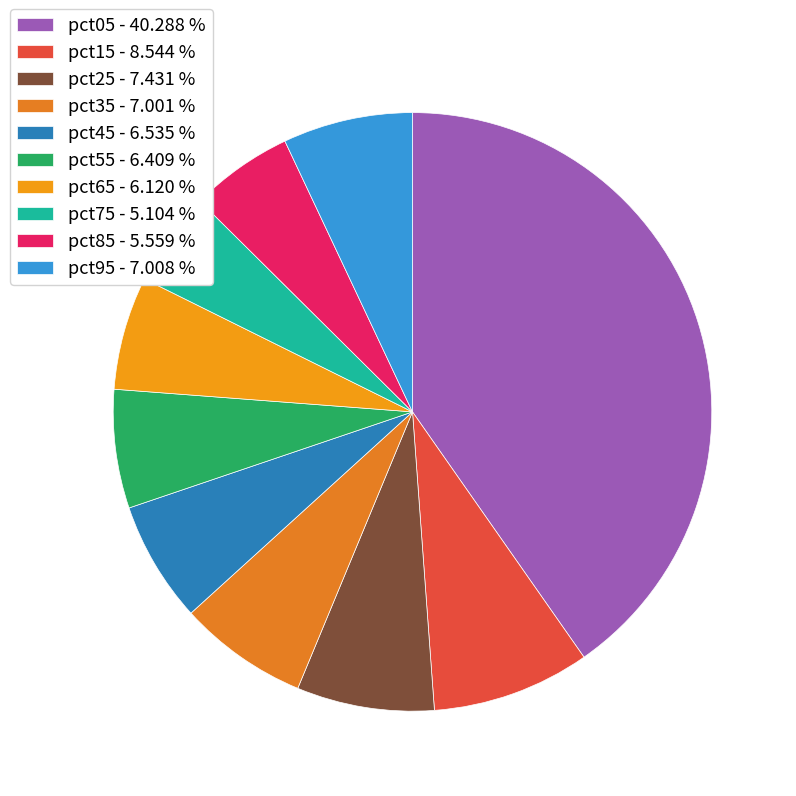

Rank the categories by value from lowest to highest.

pct75, pct85, pct65, pct55, pct45, pct35, pct95, pct25, pct15, pct05